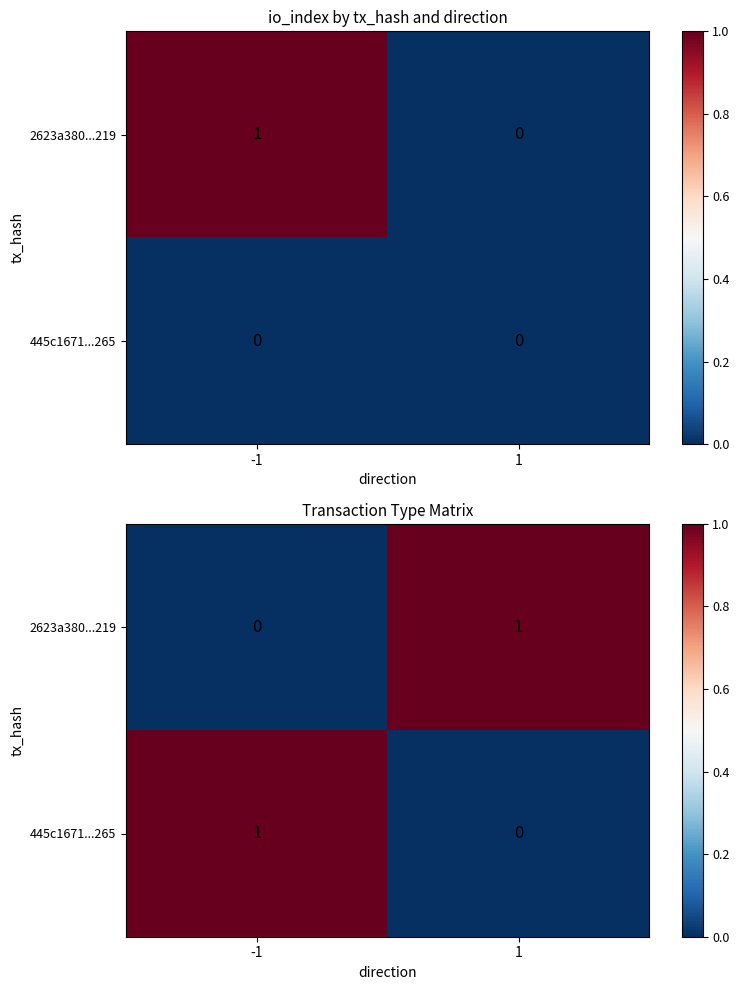

What is the maximum value for 445c1671...265?

1